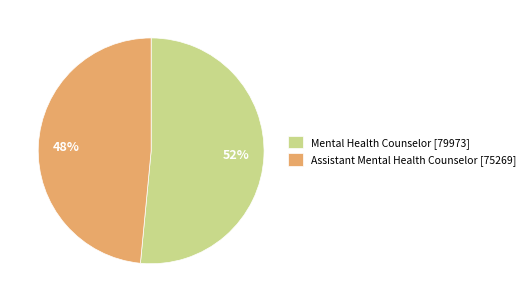

Which category has the smallest portion of the pie?

Assistant Mental Health Counselor